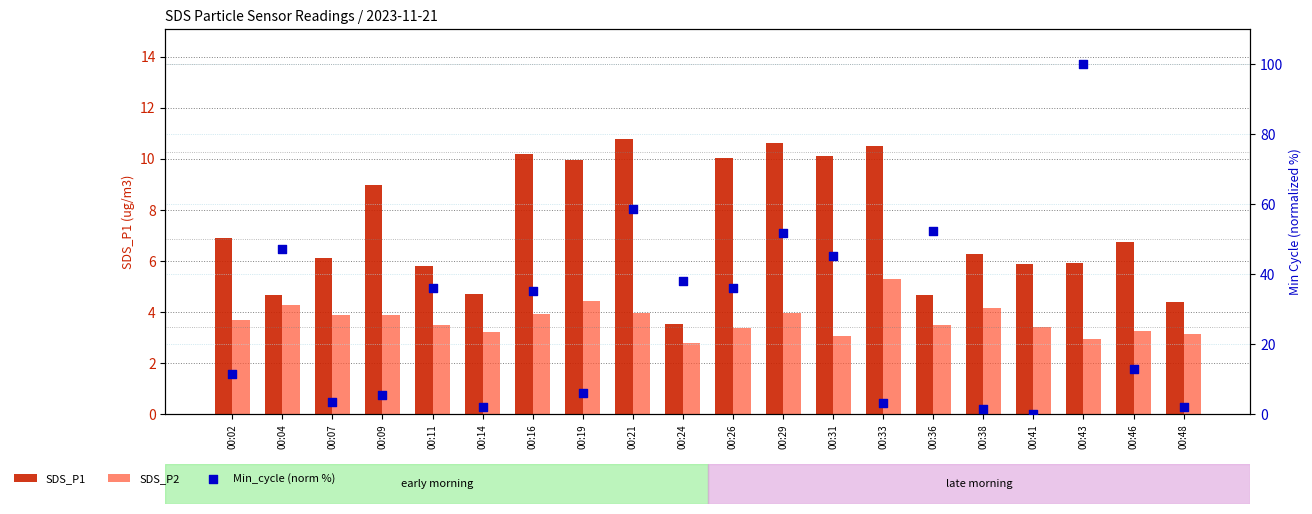

What is the total value across all series at 00:43?

108.9